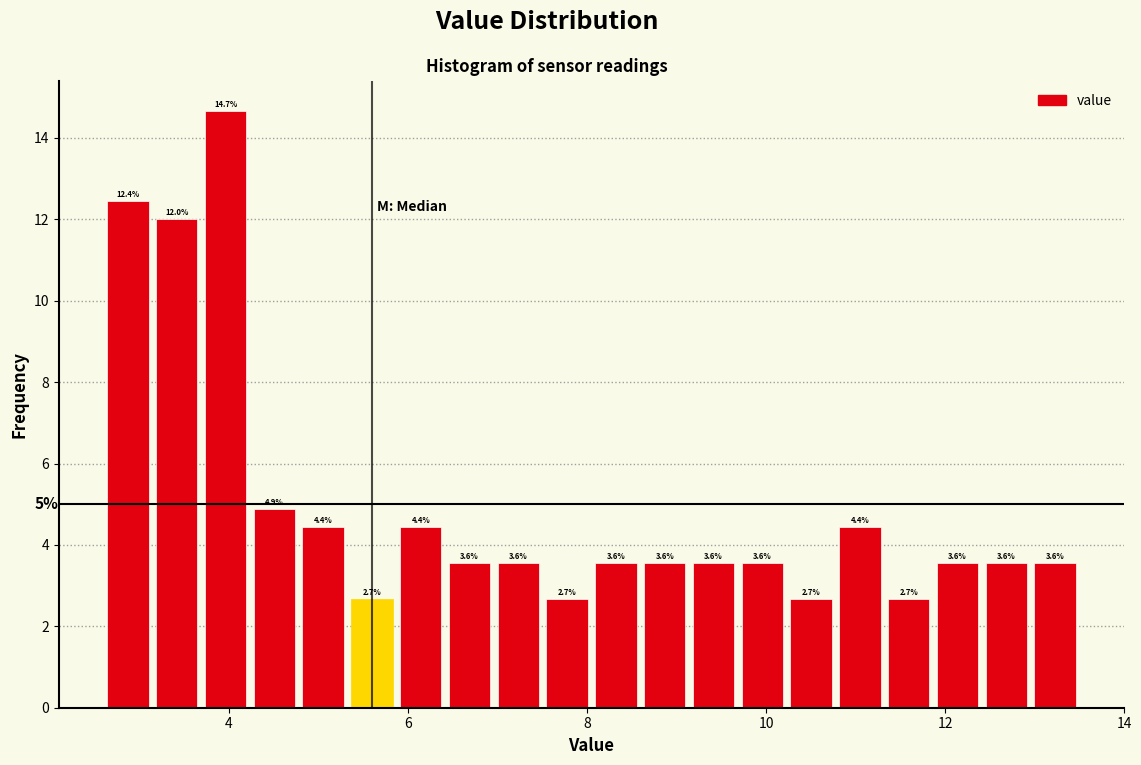

Around what value on the x-axis is the tallest bar? Give the approximate position of its centre, as read against the axis.

4.0